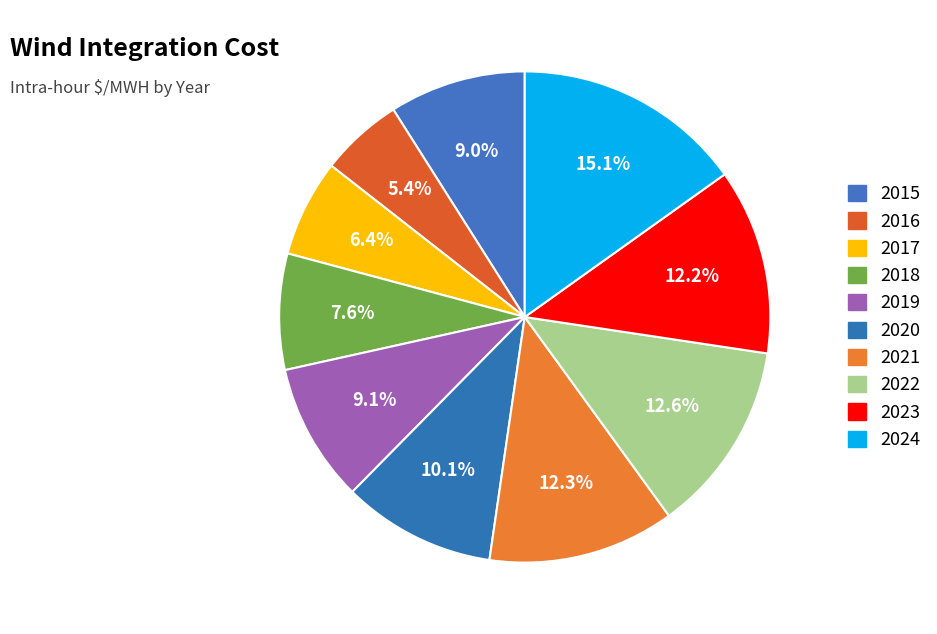

What percentage is NOT represented by 2023?

87.8%